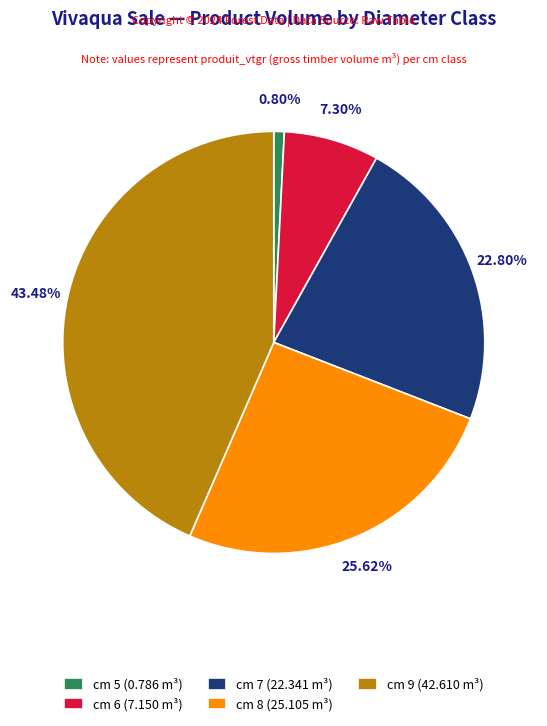

Count the number of slices in the pie.

5